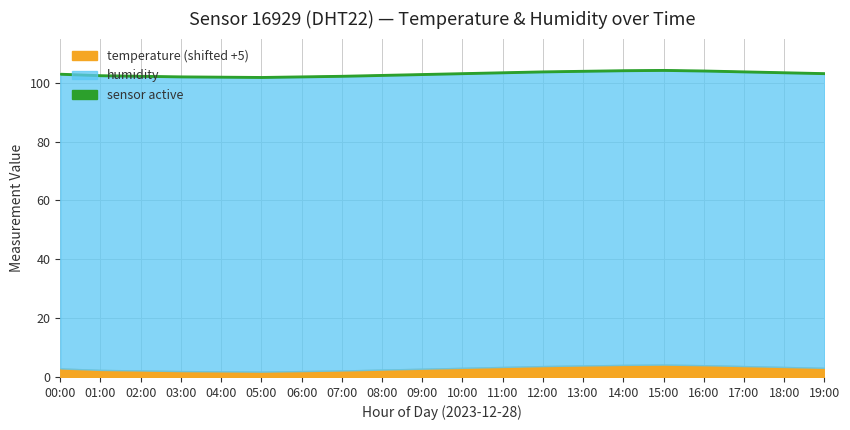

At how many categories does at least one series exceed 19?

20